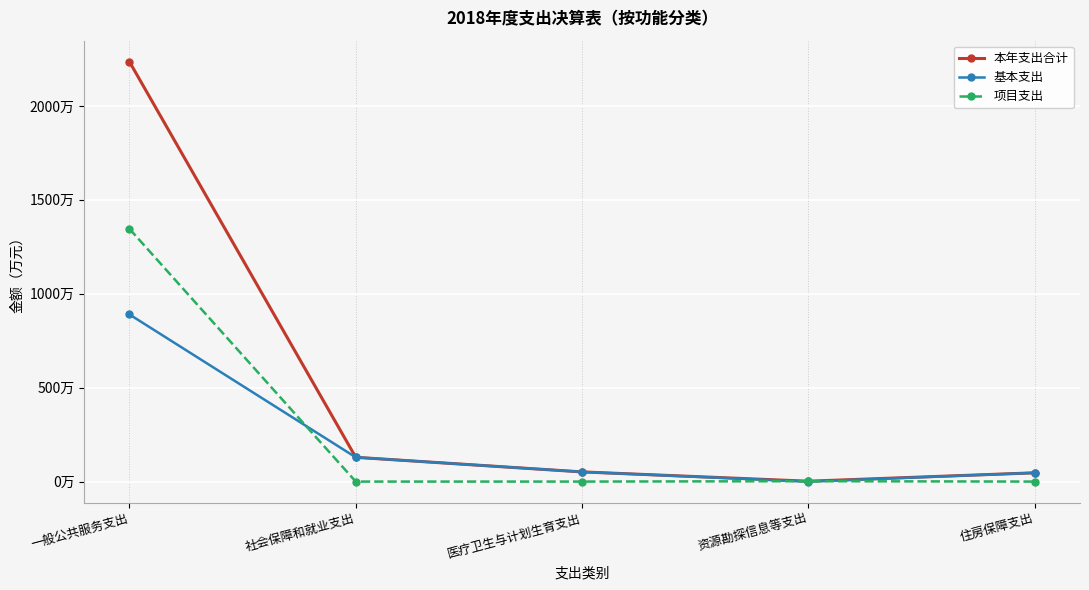

The 项目支出 series shows -928.6 at 住房保障支出. True or false?

False